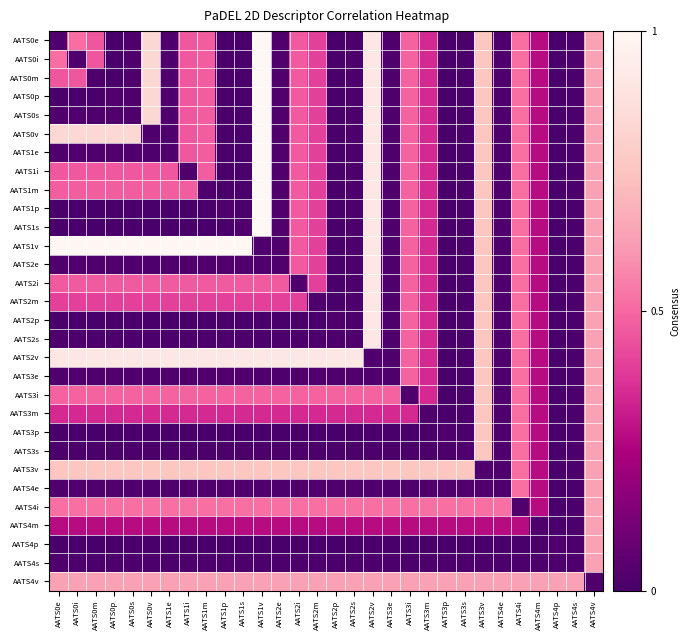

Rank the series by their maximum value, from lowest to highest.

AATS4e, AATS4i, AATS4m, AATS4p, AATS4s, AATS4v, AATS3e, AATS3i, AATS3m, AATS3p, AATS3s, AATS3v, AATS2e, AATS2i, AATS2m, AATS2p, AATS2s, AATS2v, AATS0e, AATS0i, AATS0m, AATS0p, AATS0s, AATS0v, AATS1e, AATS1i, AATS1m, AATS1p, AATS1s, AATS1v